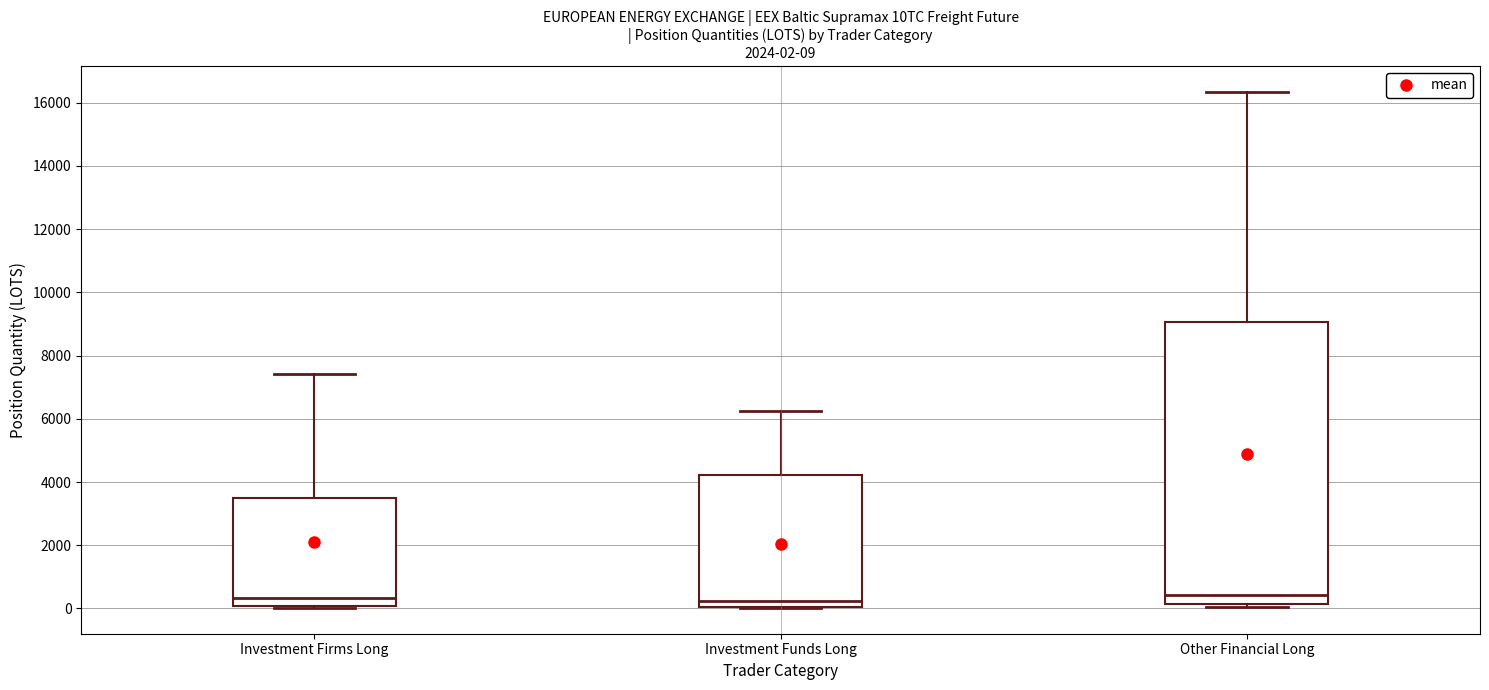

Which box is the tallest, from its lower edge to its upper edge?

Other Financial Long